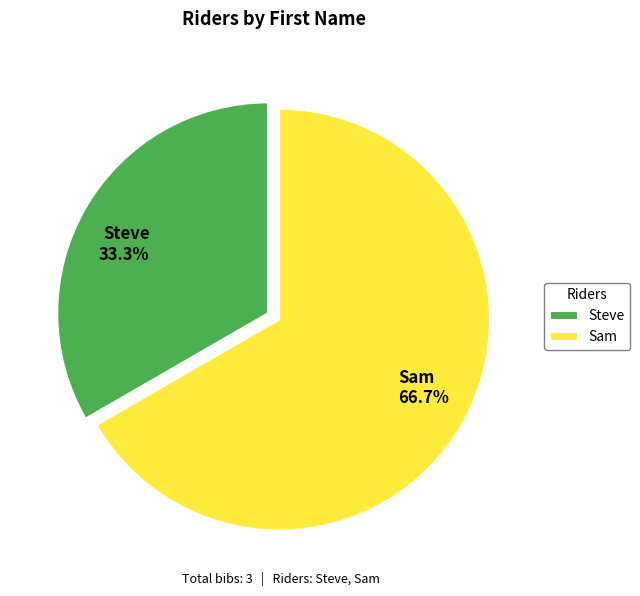

How many segments does this pie chart have?

2